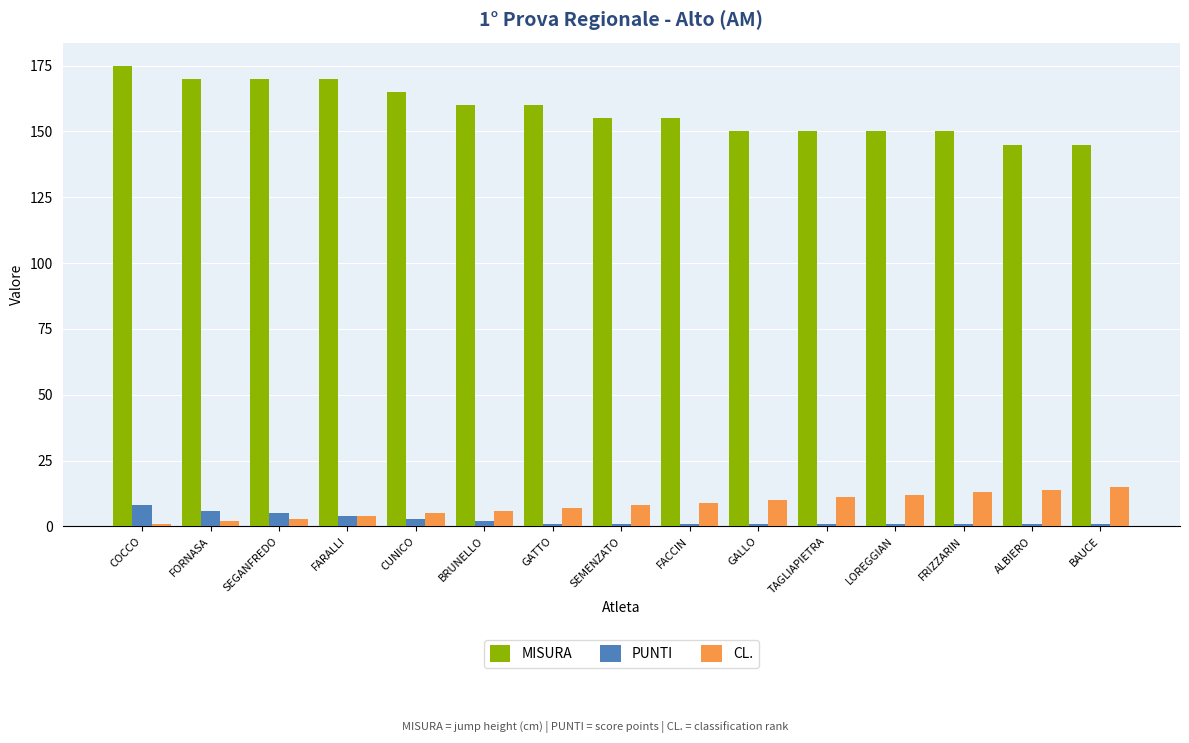

What is the greatest value displayed?

175